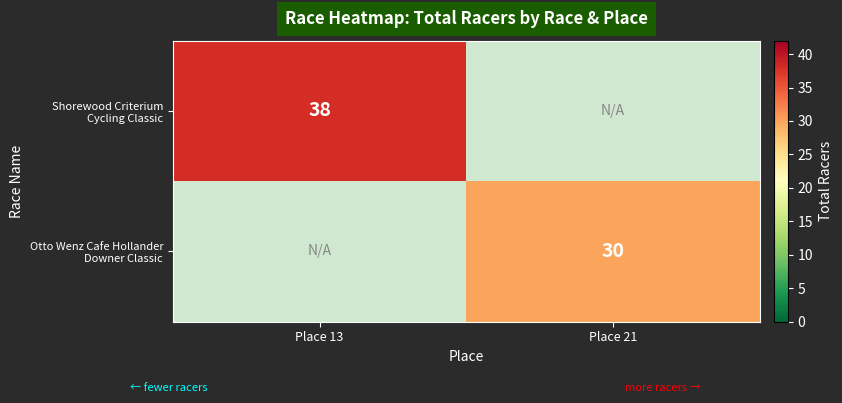

How many series are shown in this chart?

2